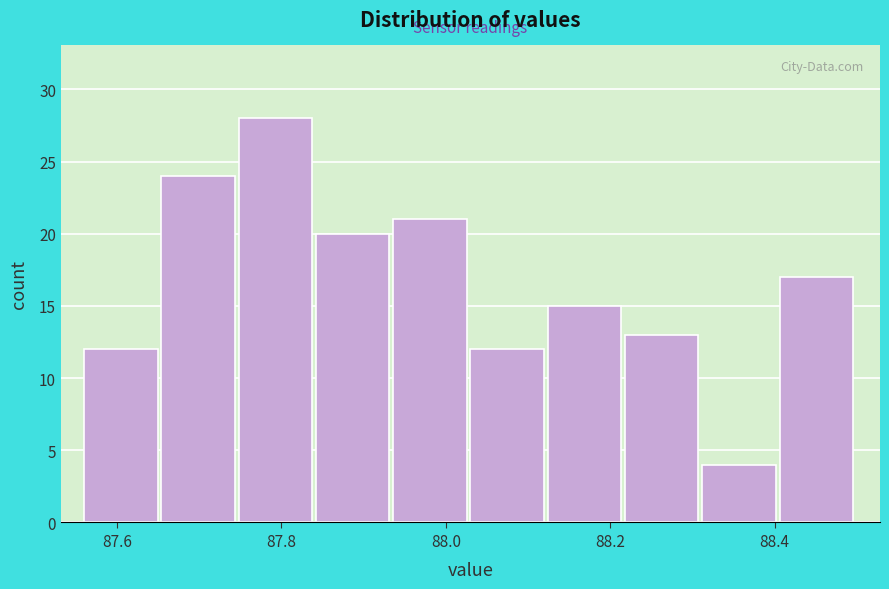

Reading left to right, list every bar in this chart as the range it spans on the x-axis followed by its height. Neither the bar edges nor the heights are printed on the chart, so give them approximately, as read against the axes.

87.560 to 87.654: 12
87.654 to 87.748: 24
87.748 to 87.842: 28
87.842 to 87.936: 20
87.936 to 88.030: 21
88.030 to 88.124: 12
88.124 to 88.218: 15
88.218 to 88.312: 13
88.312 to 88.406: 4
88.406 to 88.500: 17